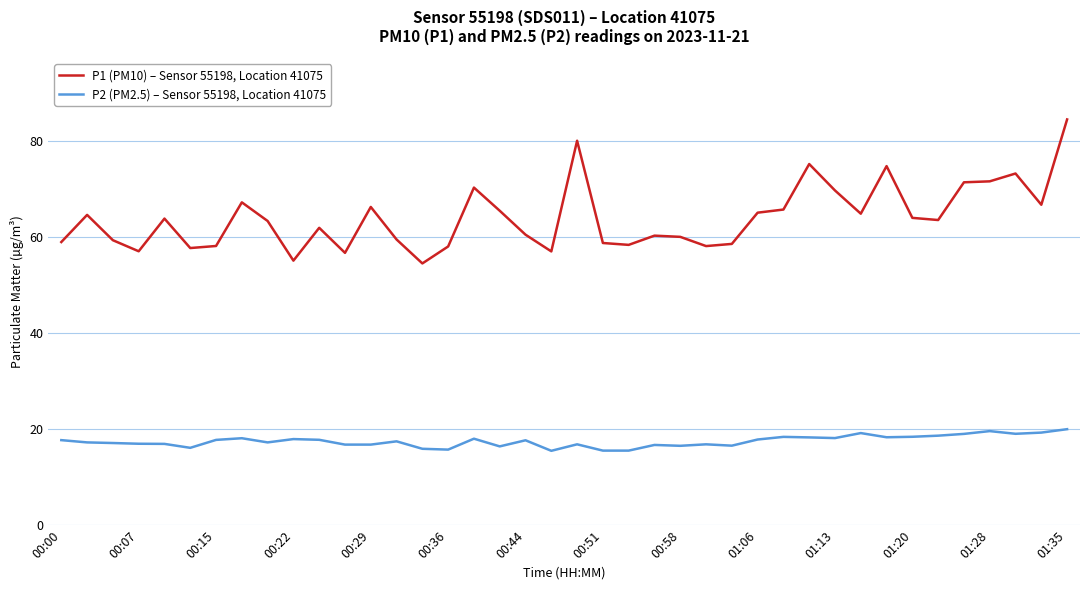

Rank the series by their maximum value, from lowest to highest.

P2 (PM2.5) – Sensor 55198, Location 41075, P1 (PM10) – Sensor 55198, Location 41075